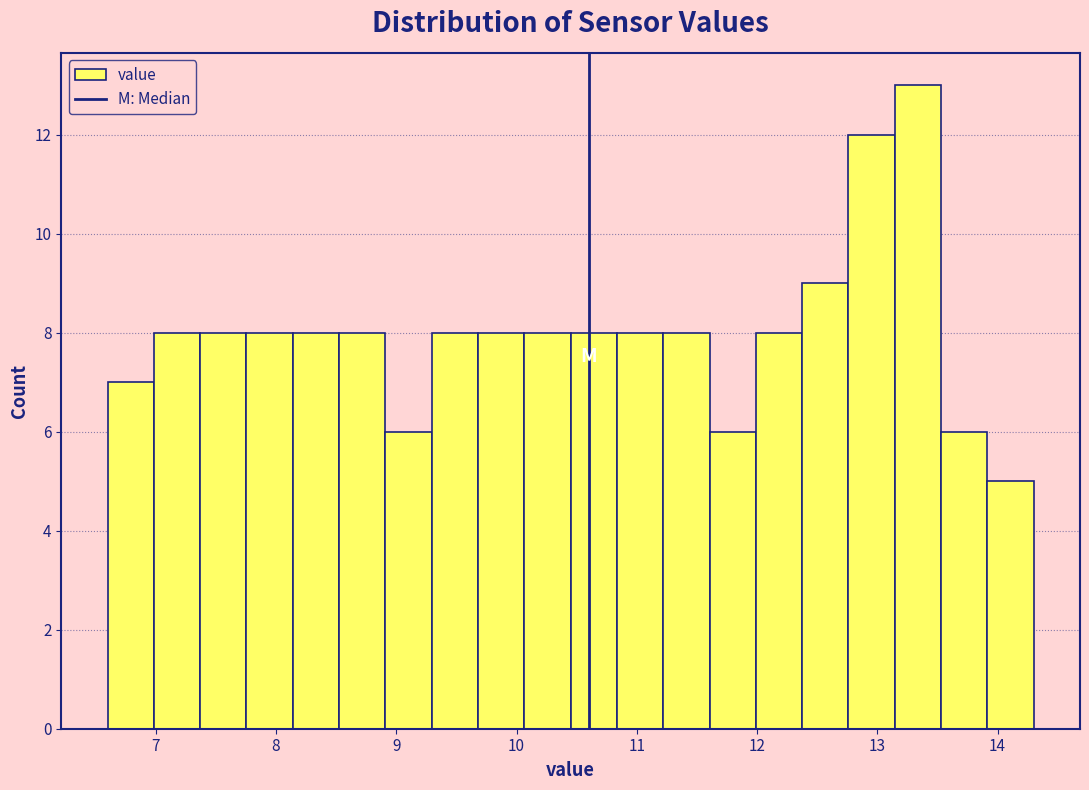

Around what value on the x-axis is the tallest bar? Give the approximate position of its centre, as read against the axis.

13.3